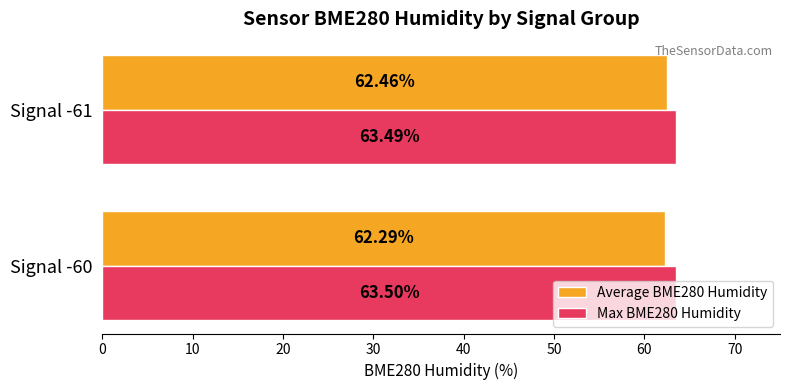

What is the sum of all Max BME280 Humidity values?

127.0